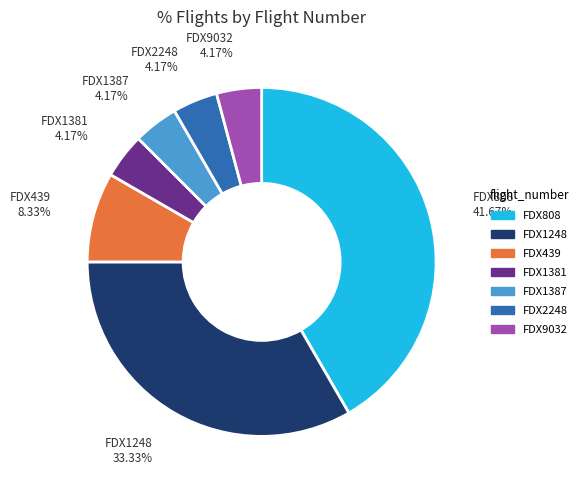

Does any single category account for the majority?

No